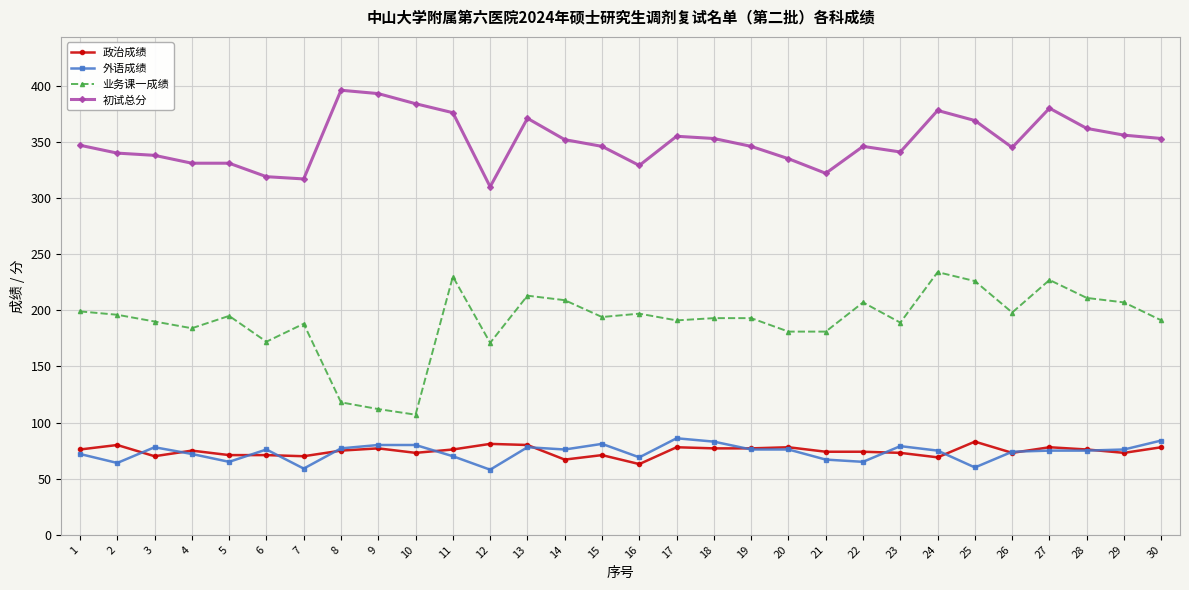

True or false: 业务课一成绩 has more than 1 interior local peaks.

True